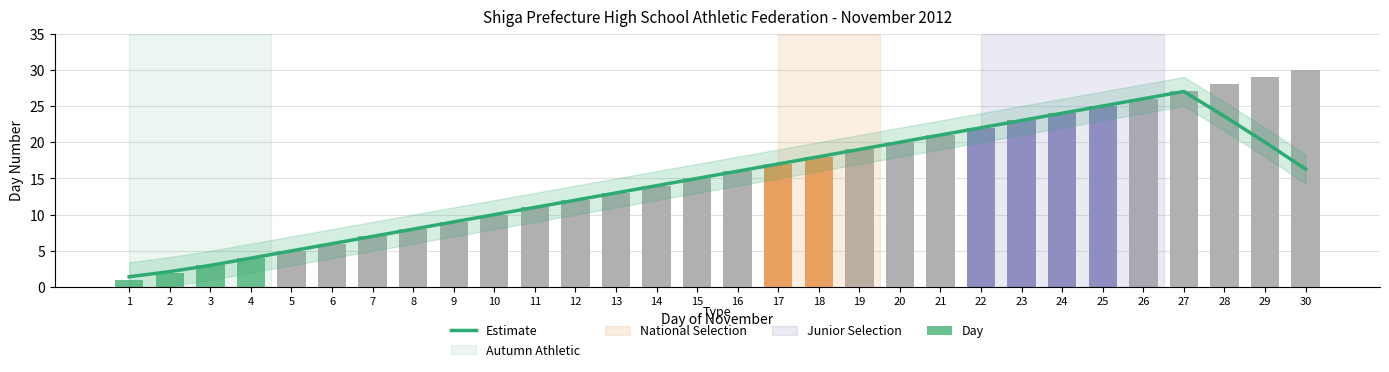

What is the value of the Estimate bar at the 25th from the left?

25.0